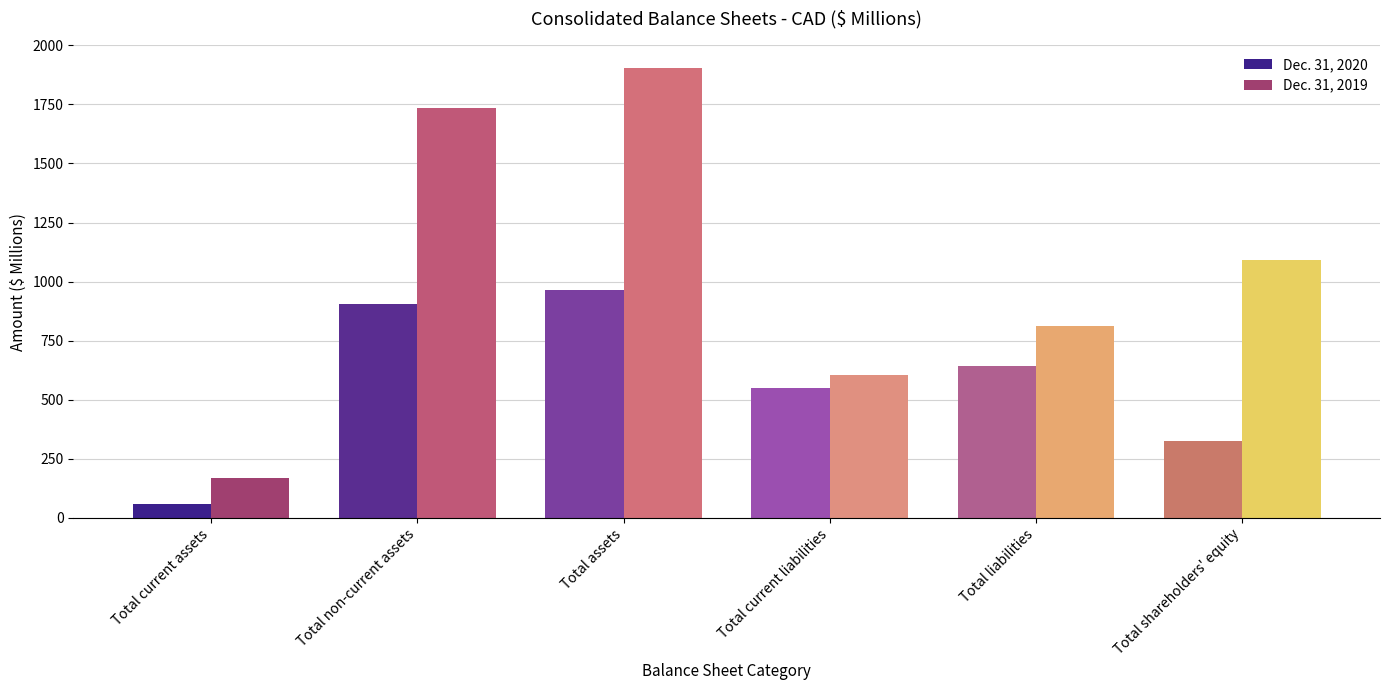

Reading left to right, extract all data points from this chart.

Dec. 31, 2020: 58.9	905.2	964.1	547.6	641.0	323.1
Dec. 31, 2019: 169.5	1735.3	1904.8	604.2	812.1	1092.7